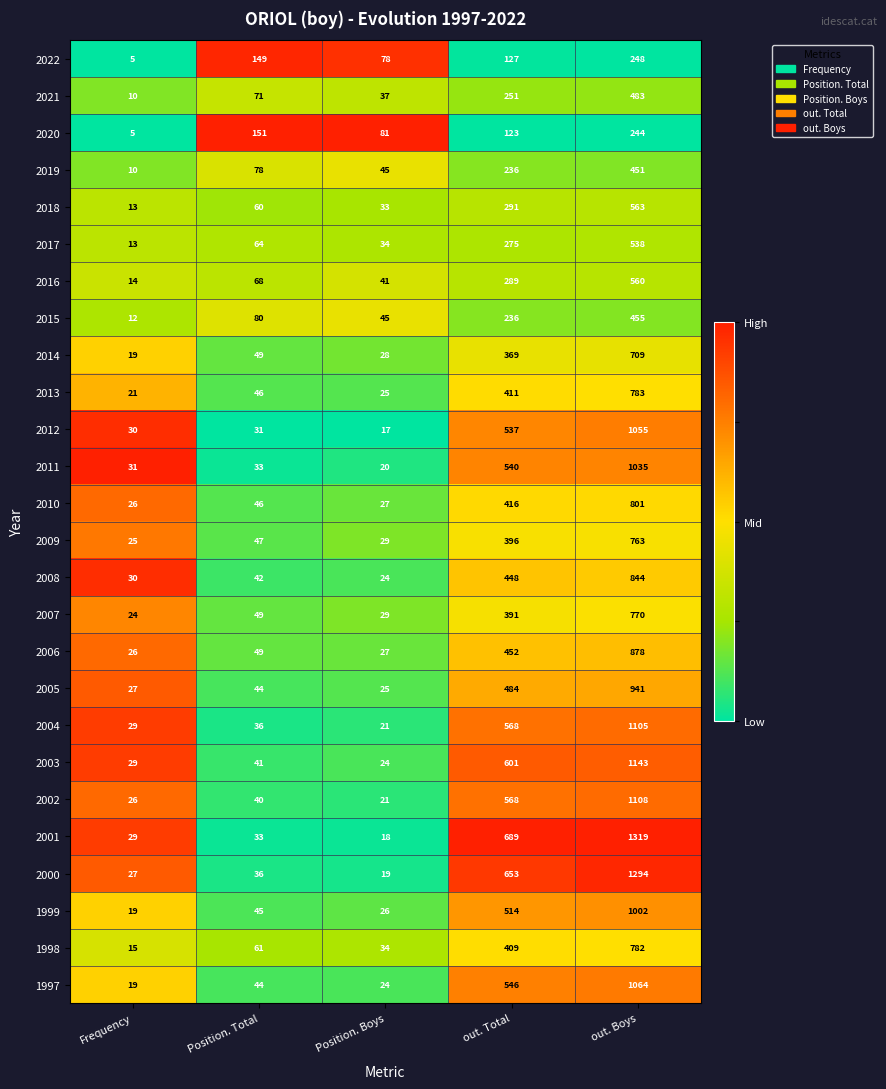

True or false: 2009 has a value of 29 at Position. Boys.

True